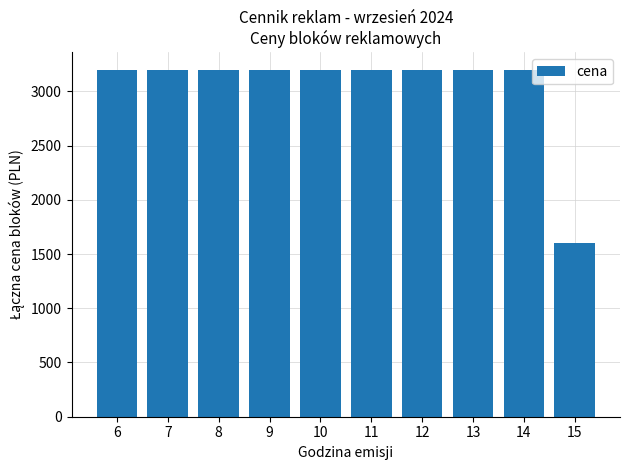

Reading left to right, list all the values displayed in this chart.

6=3200	7=3200	8=3200	9=3200	10=3200	11=3200	12=3200	13=3200	14=3200	15=1600